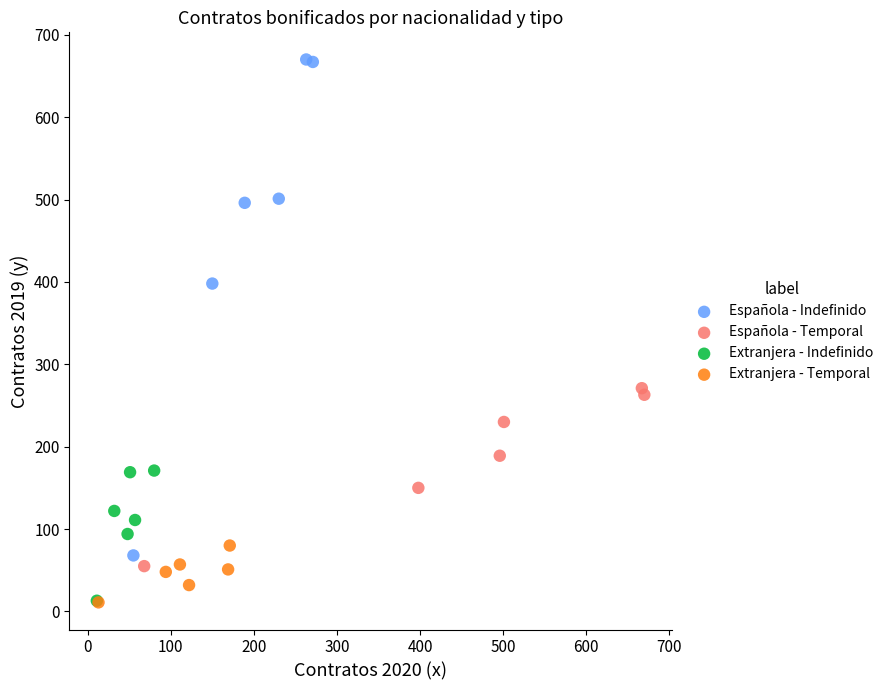

Which series has the widest spread of Y values?

Española - Indefinido